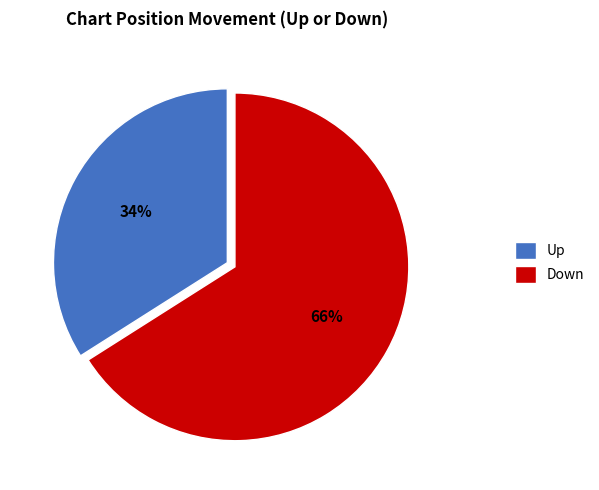

Approximately how many times larger is the value at Up compared to Down?

0.5